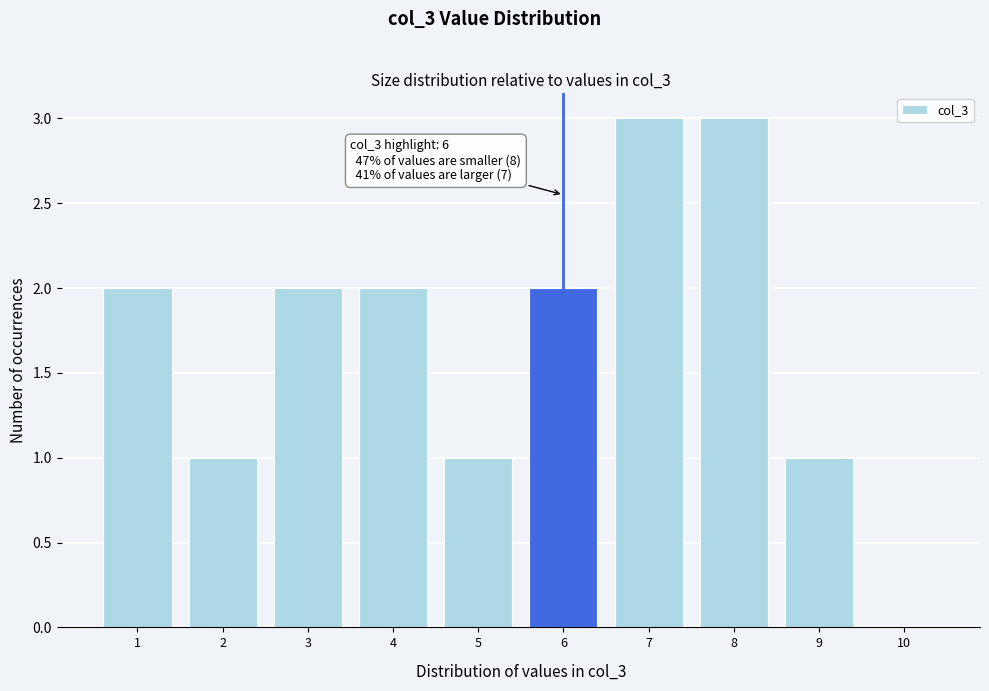

Reading right to left, list all the values displayed in this chart.

10=0	9=1	8=3	7=3	6=2	5=1	4=2	3=2	2=1	1=2